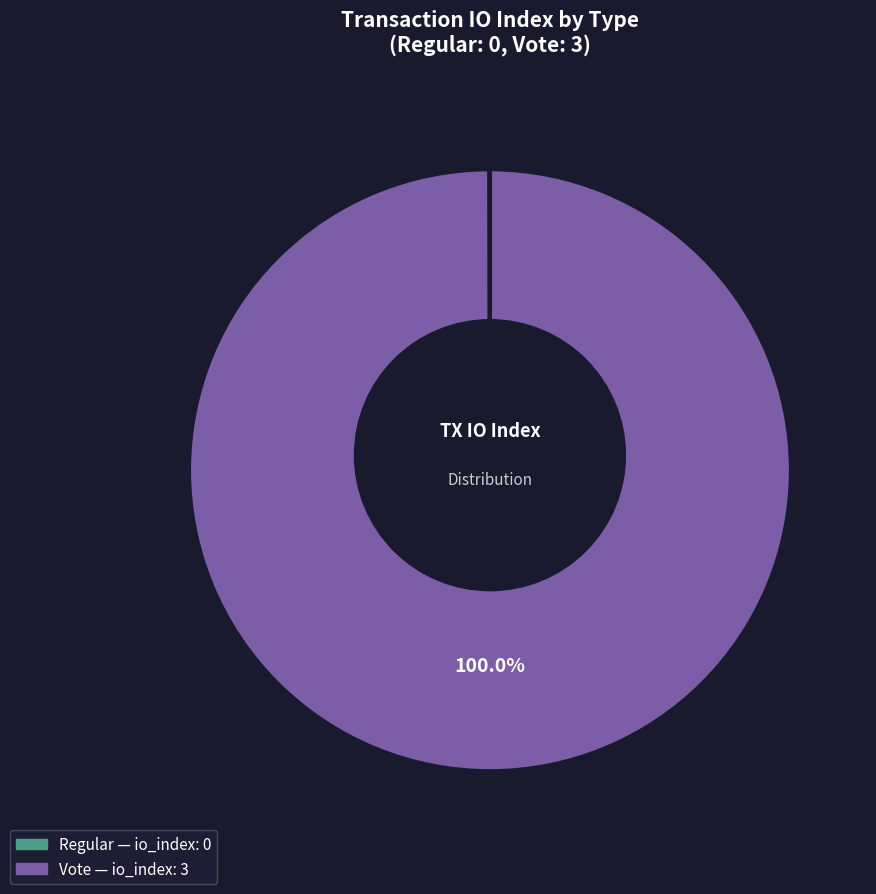

True or false: Regular (io_index=0) accounts for 1% of the total.

False